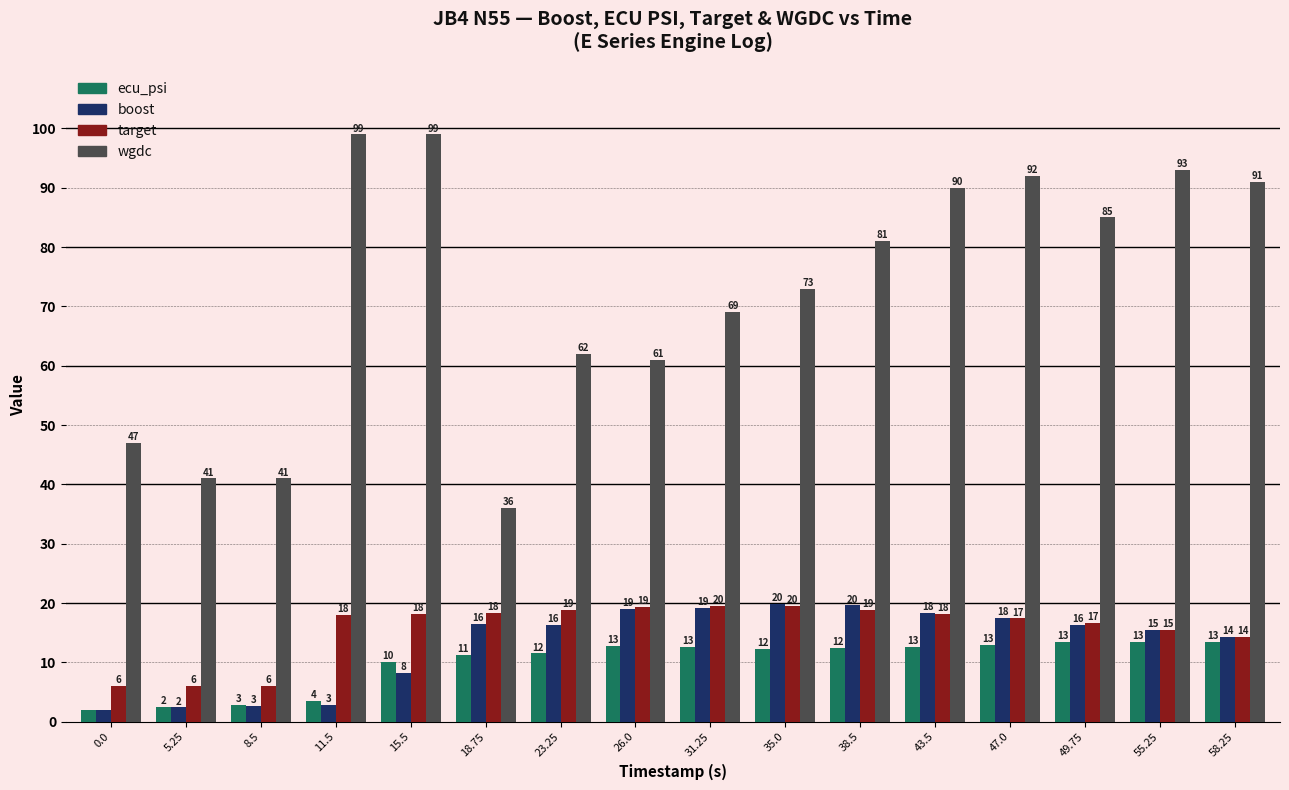

What is the value of the wgdc bar at the 16th from the left?

91.0